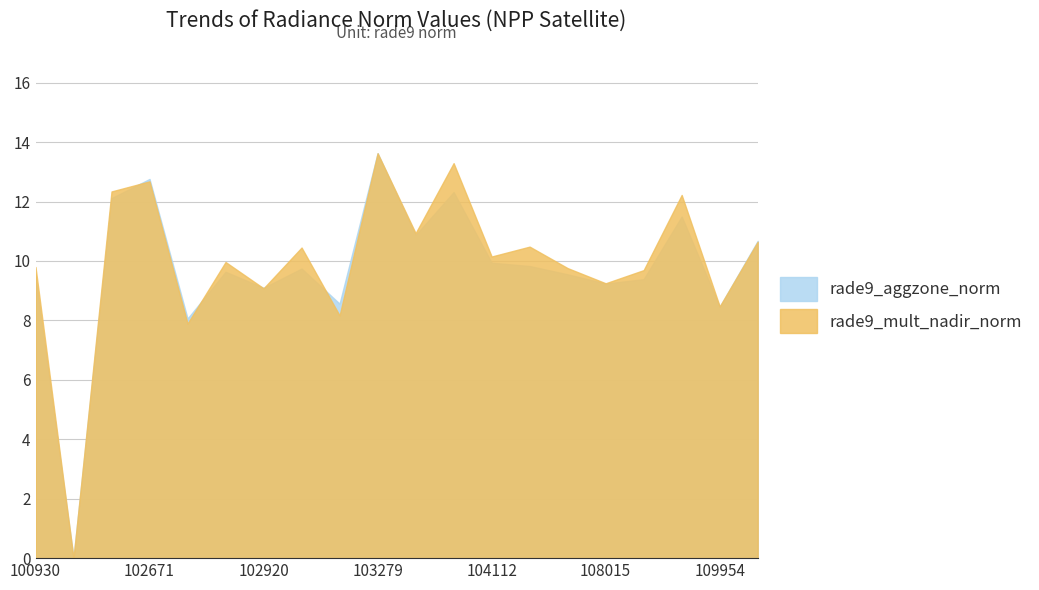

How many values in rade9_mult_nadir_norm are above zero?

19